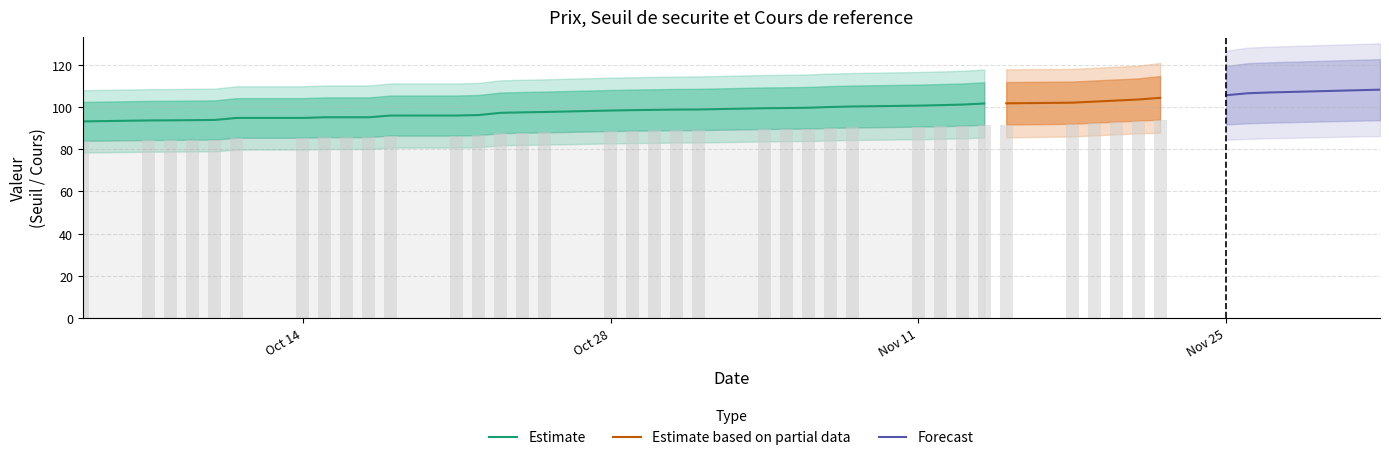

What is the minimum value for Estimate?

93.1